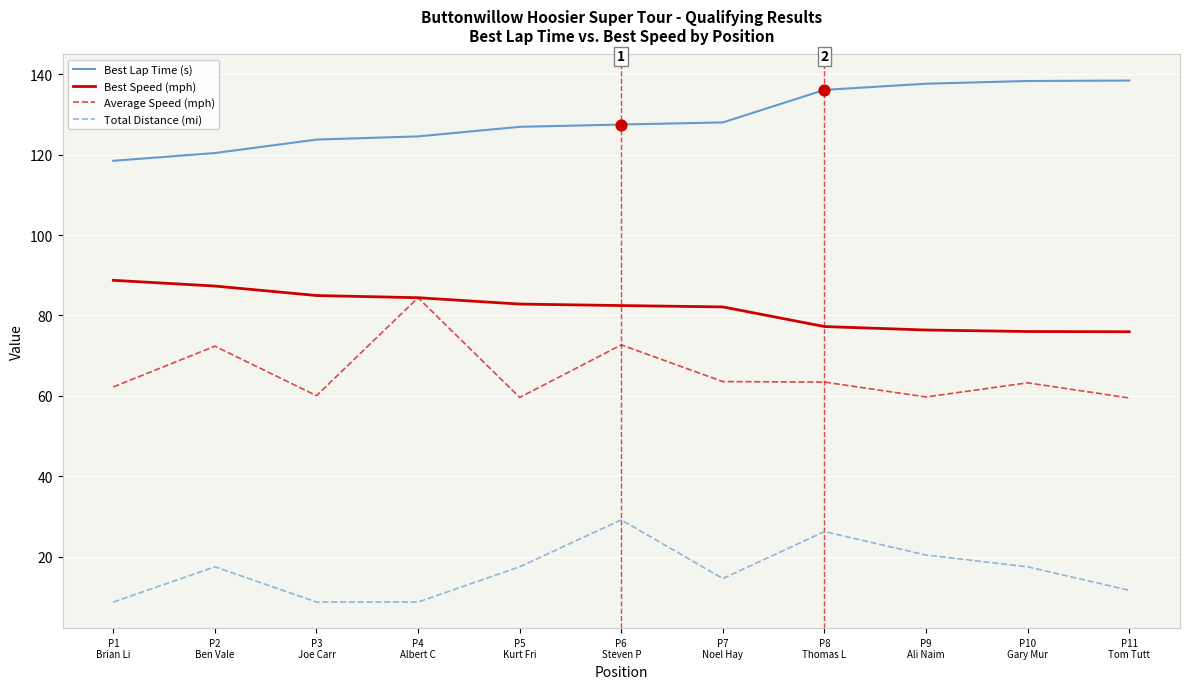

At which category is the sum across all series the highest?

P6
Steven P